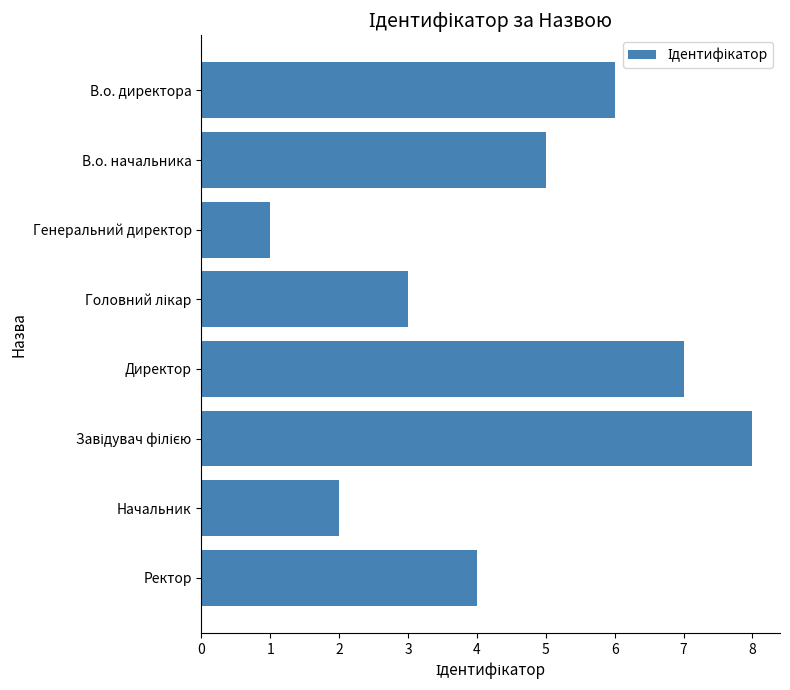

How many data points does each series have?

8